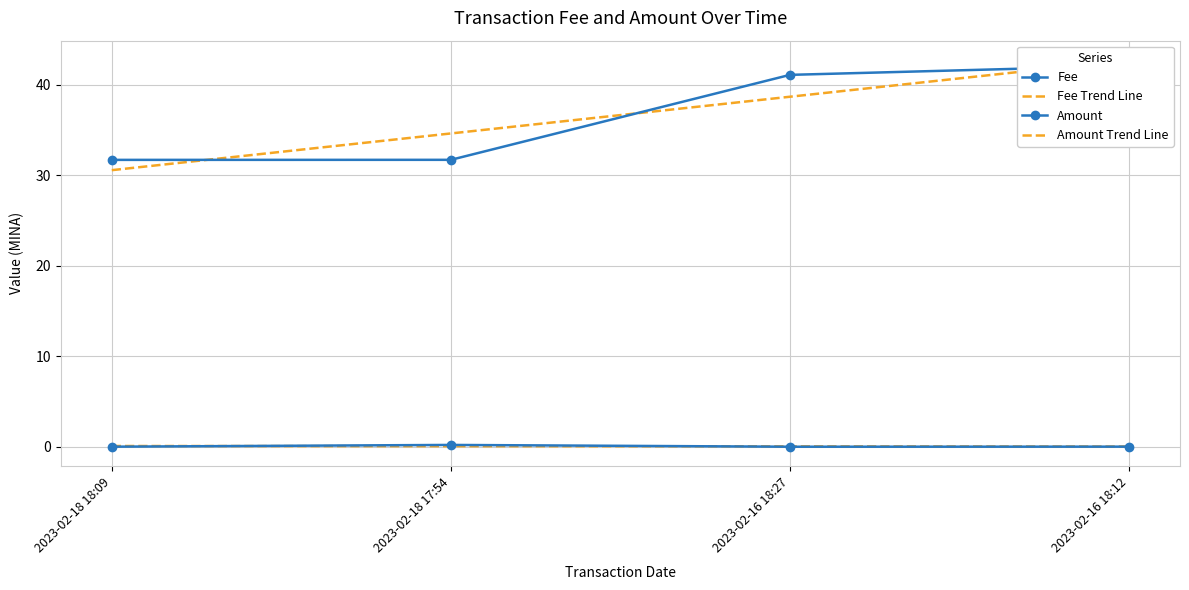

Which series has the largest range (max minus min)?

Amount Trend Line